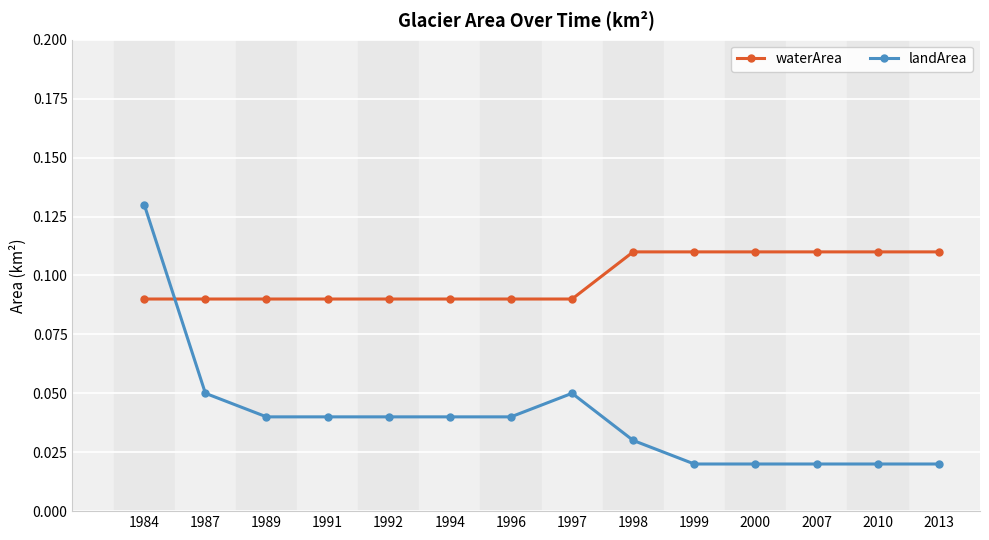

What are all the series names shown in the legend?

waterArea, landArea